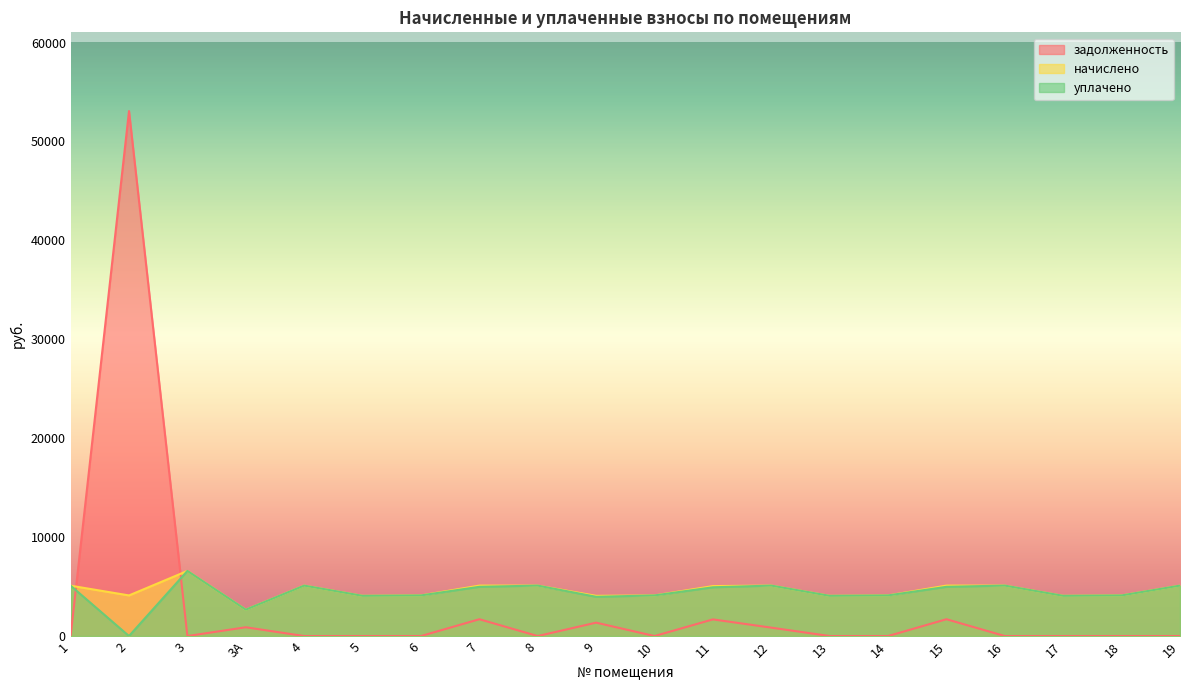

Between 19 and 16, which is larger?

19